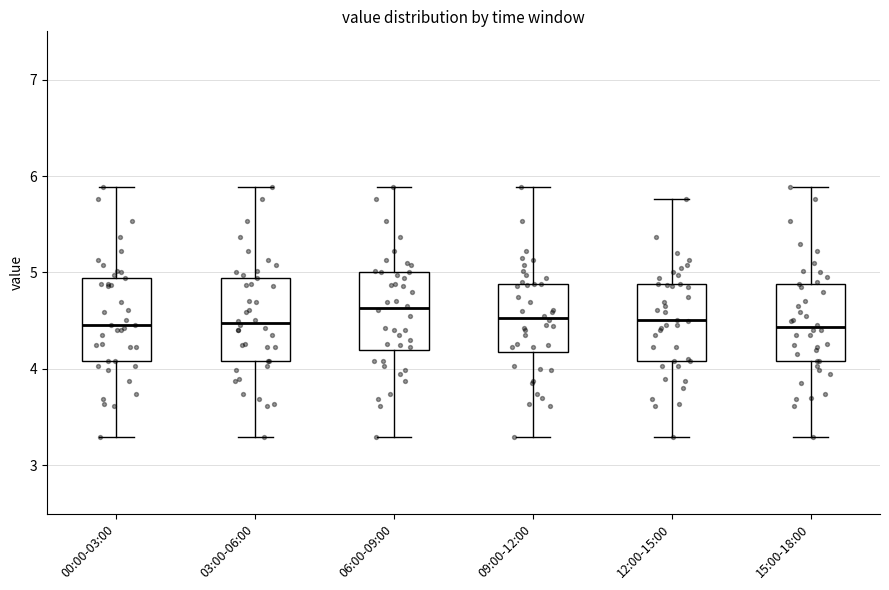

Reading left to right, transcribe this box plot: for each box, give where its median line is, the range the box spans, and where its two whiskers end, as read against the y-axis. The values are not printed on the chart, so give them approximately, as read against the axis.

00:00-03:00: median 4.5, box 4.1 to 4.9, whiskers 3.3 to 5.9
03:00-06:00: median 4.5, box 4.1 to 4.9, whiskers 3.3 to 5.9
06:00-09:00: median 4.6, box 4.2 to 5.0, whiskers 3.3 to 5.9
09:00-12:00: median 4.5, box 4.2 to 4.9, whiskers 3.3 to 5.9
12:00-15:00: median 4.5, box 4.1 to 4.9, whiskers 3.3 to 5.8
15:00-18:00: median 4.4, box 4.1 to 4.9, whiskers 3.3 to 5.9